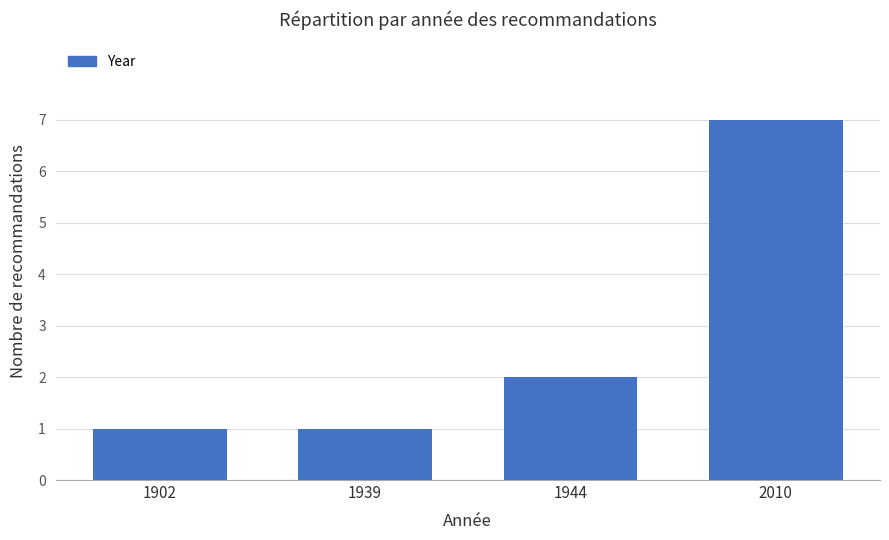

True or false: the data shows 7 at 2010.

True